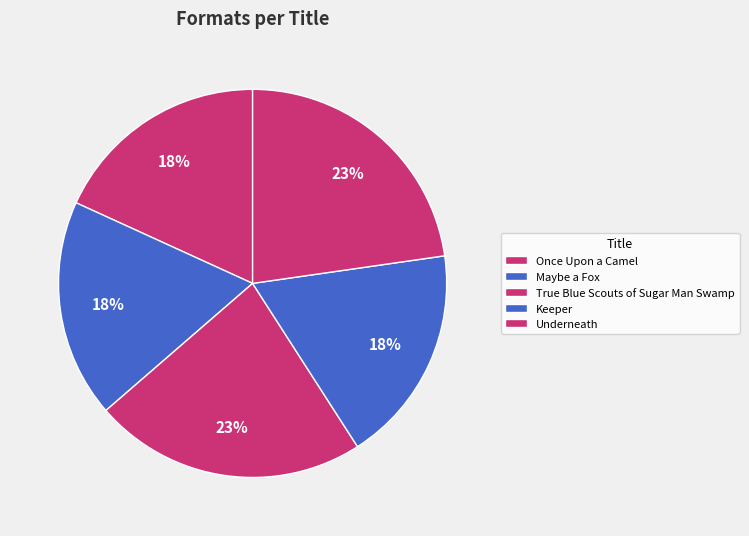

Count the number of slices in the pie.

5